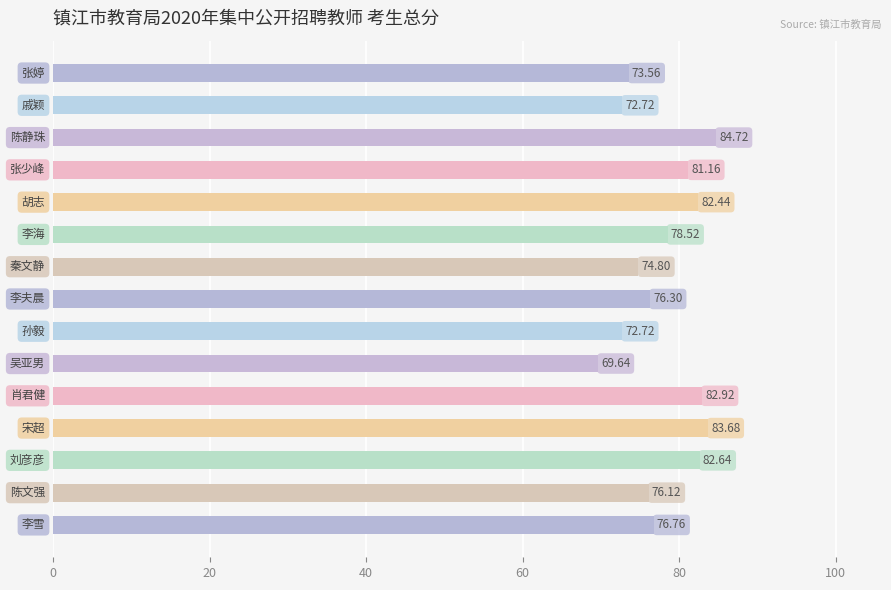

What is the average value?

77.9